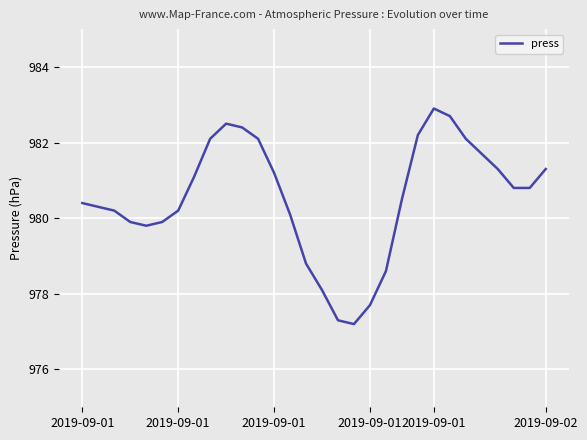

What is the minimum value shown in the chart?

977.2